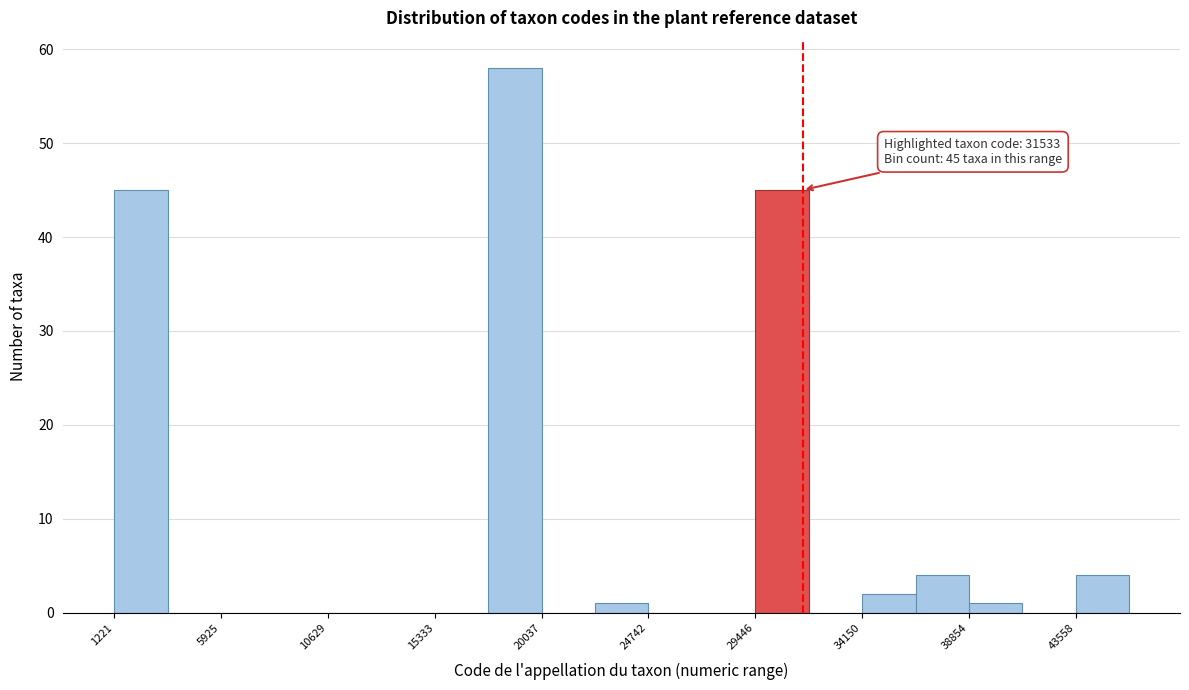

Over which range of the x-axis is the bar tallest?

17500 to 20000